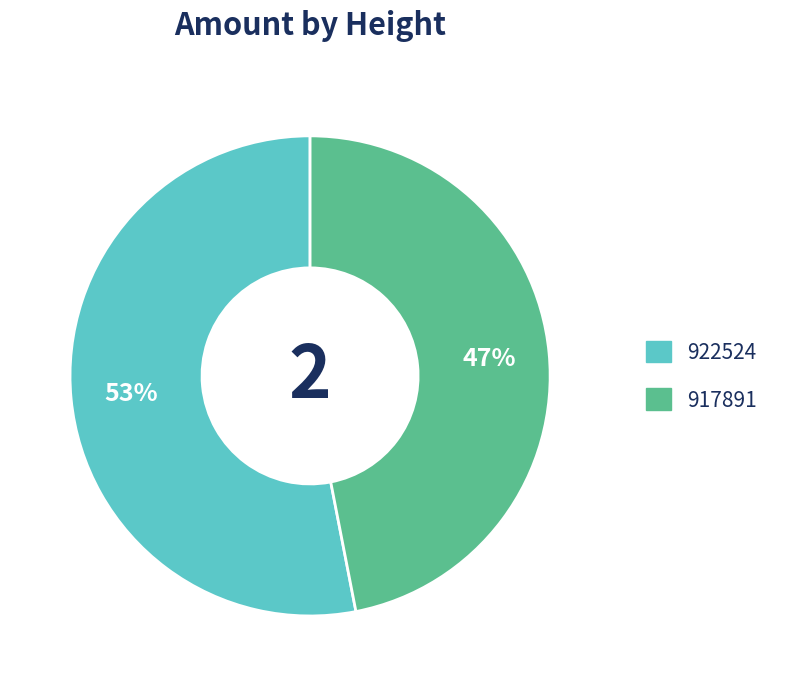

Which slice is the smallest?

917891